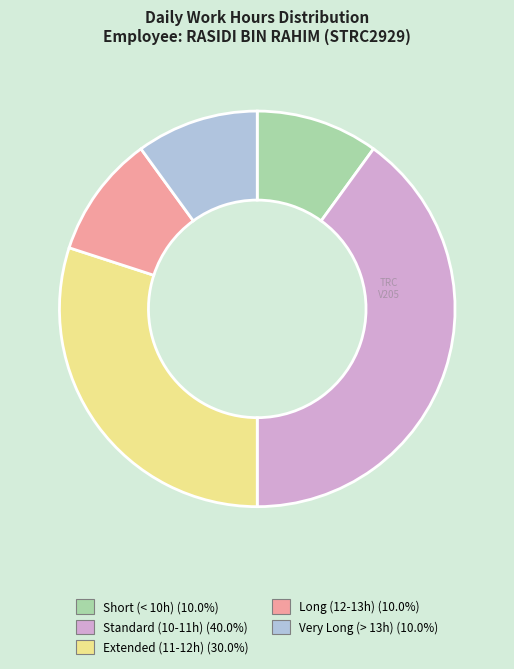

What is the ratio of the value at Short (< 10h) (10.0%) to the value at Very Long (> 13h) (10.0%)?

1.0